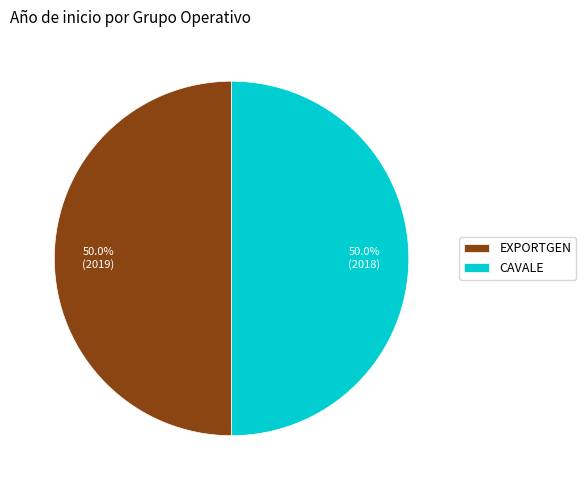

Do EXPORTGEN and CAVALE together represent more than half of the pie?

Yes